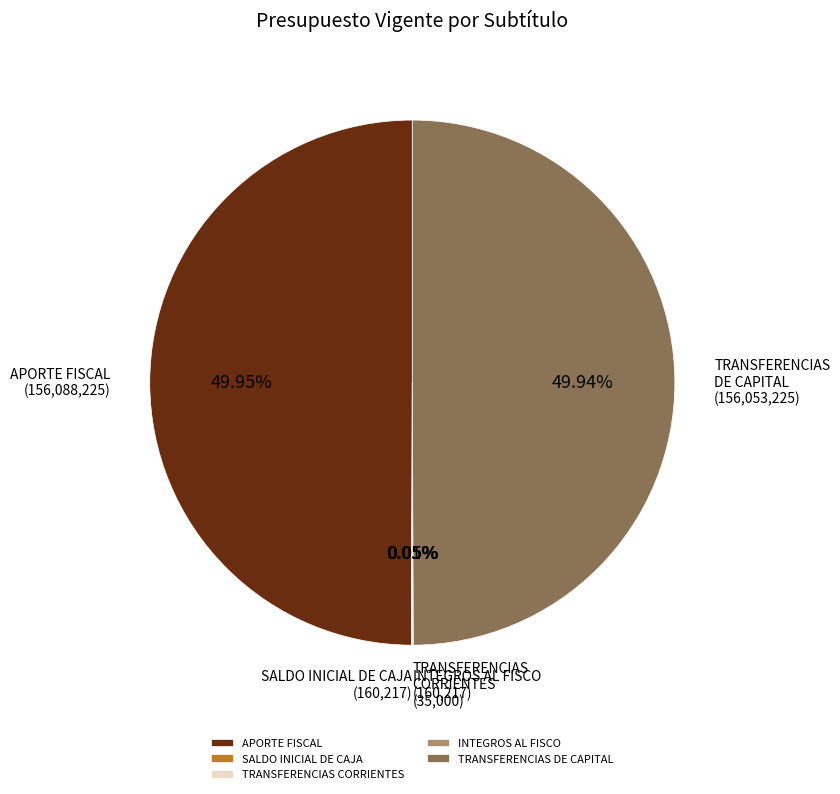

Does any single category account for the majority?

No